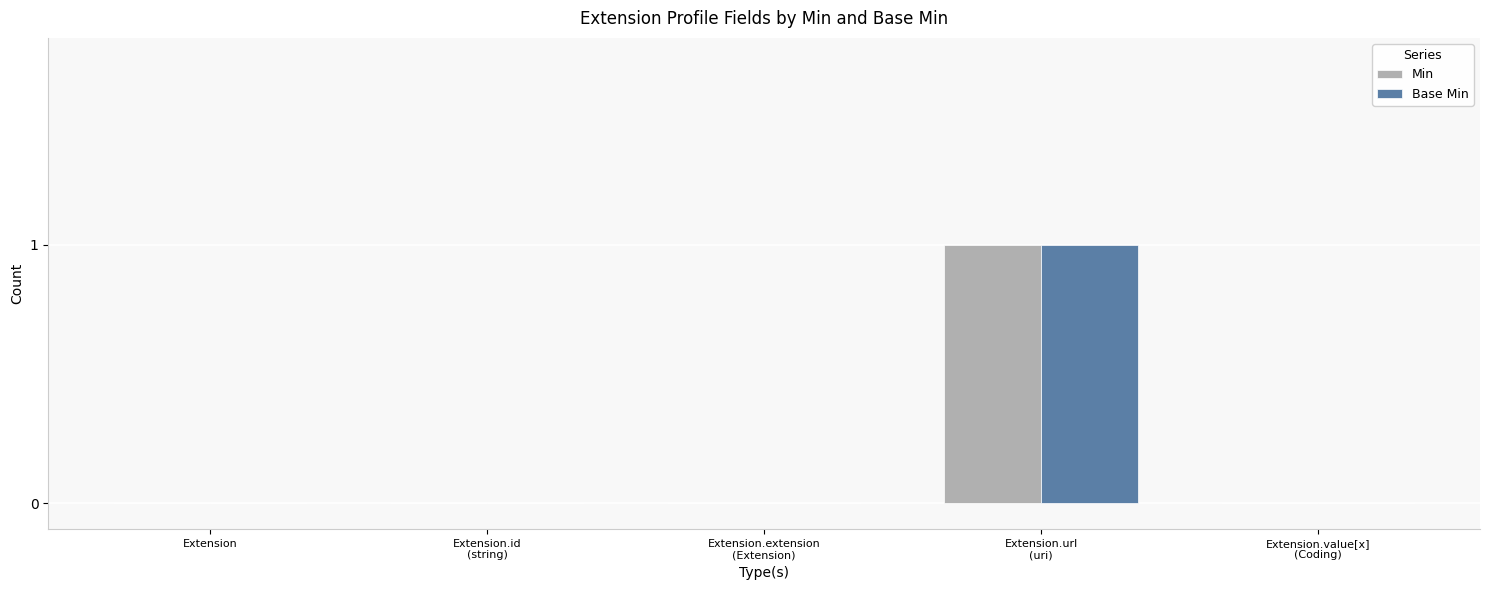

How many data points does each series have?

5